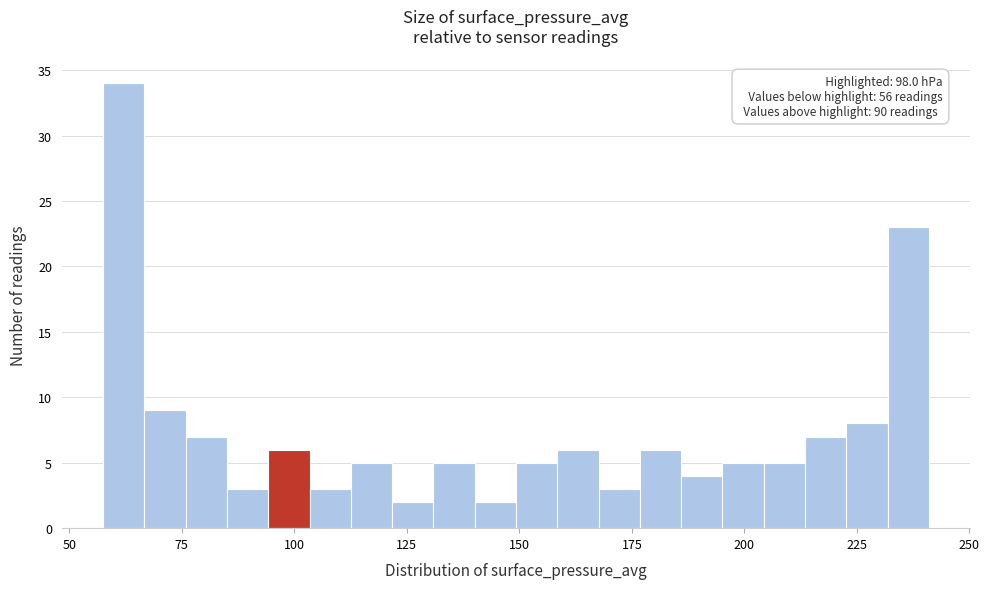

Around what value on the x-axis is the tallest bar? Give the approximate position of its centre, as read against the axis.

60